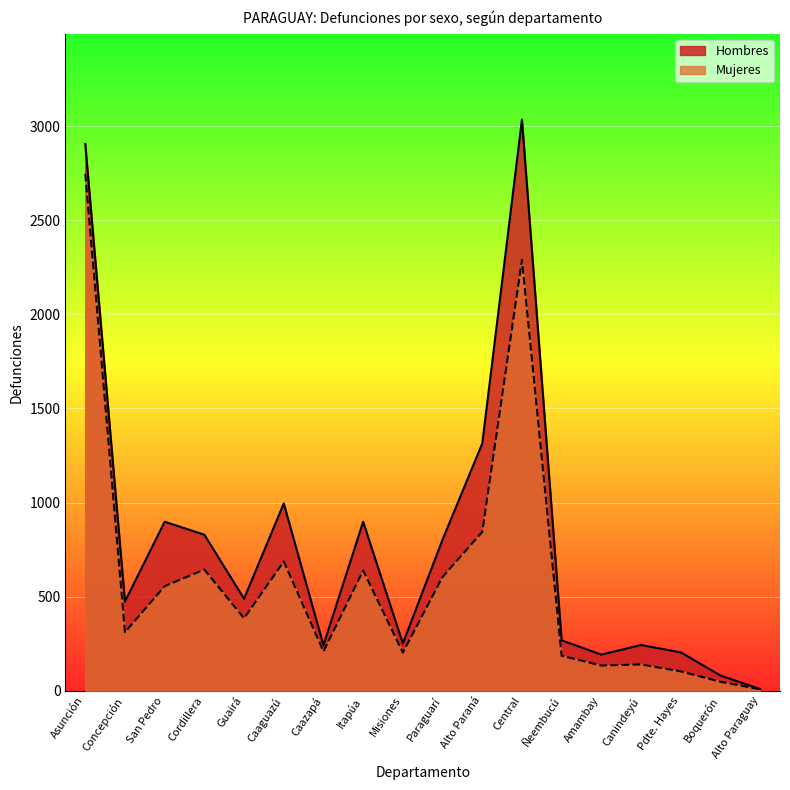

What are all the series names shown in the legend?

Hombres, Mujeres